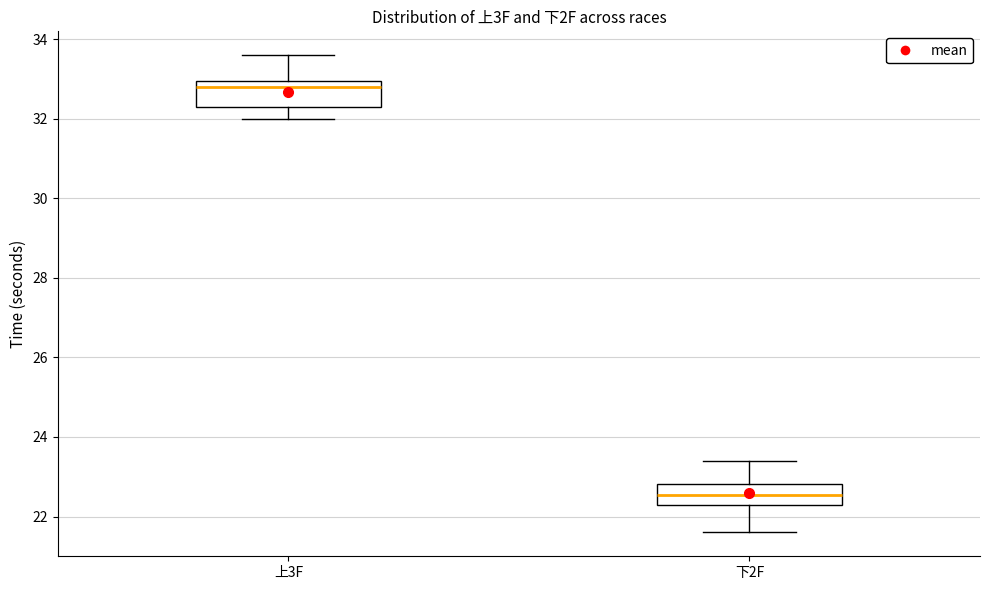

Reading left to right, read every box against the y-axis: the position of its median line, the range the box covers, and the ends of its whiskers. The values are not printed on the chart, so give them approximately, as read against the axis.

上3F: median 32.8, box 32.4 to 33.0, whiskers 32.0 to 33.6
下2F: median 22.6, box 22.4 to 22.8, whiskers 21.6 to 23.4